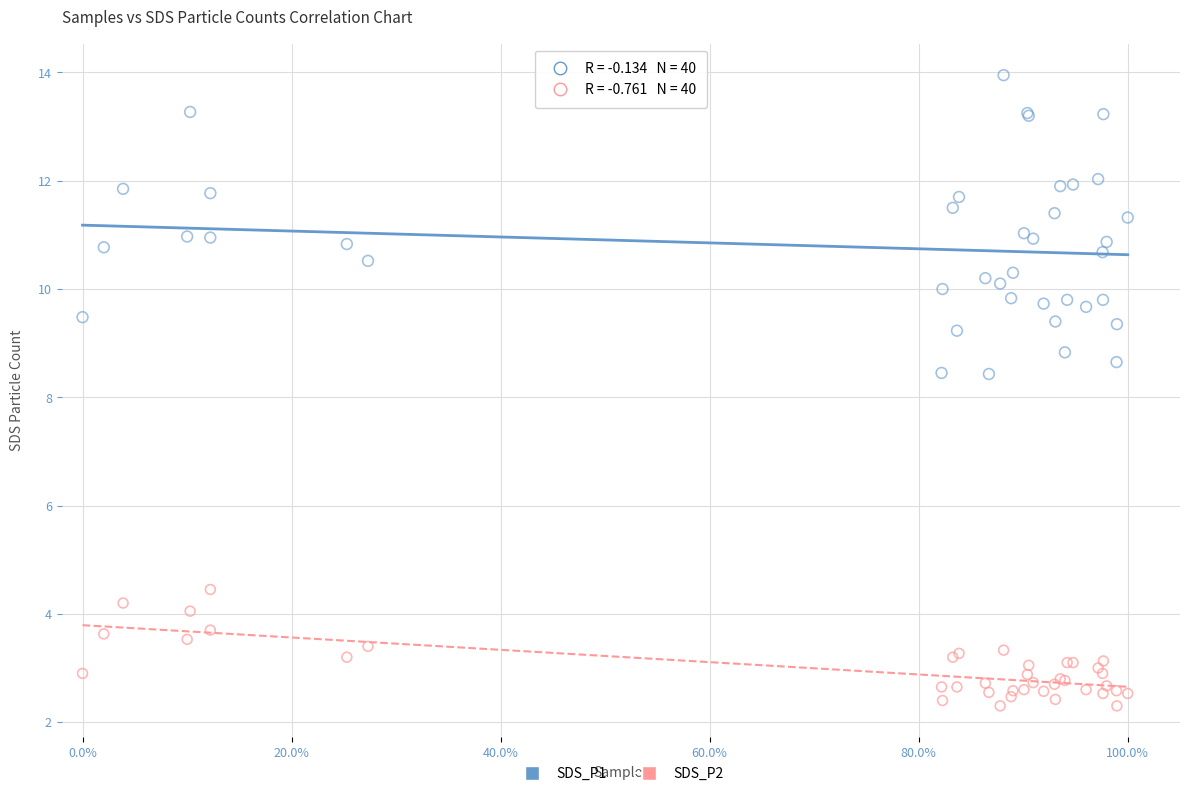

Which series has the largest Y range (max minus min)?

SDS_P1